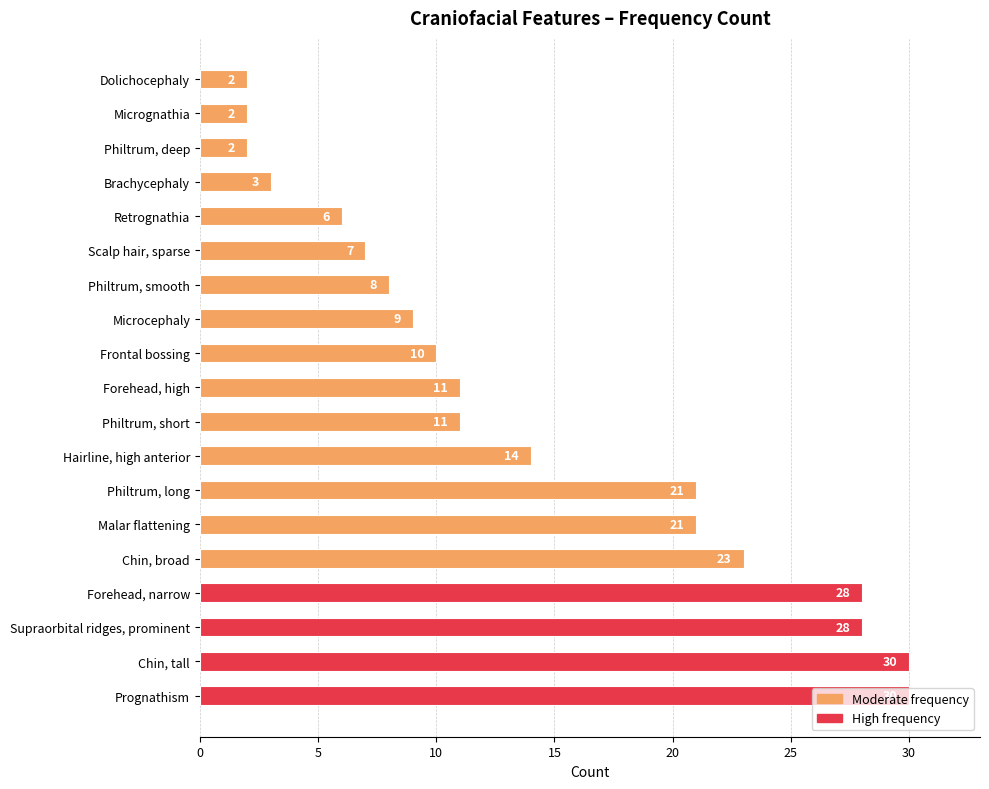

At which label is the value closest to 16?

Hairline, high anterior